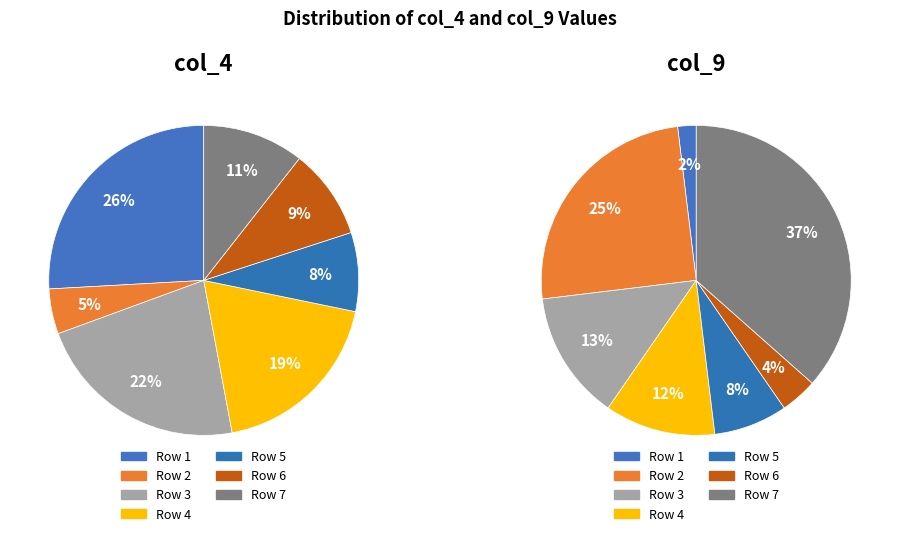

Does 2 account for over 50% of the chart?

No